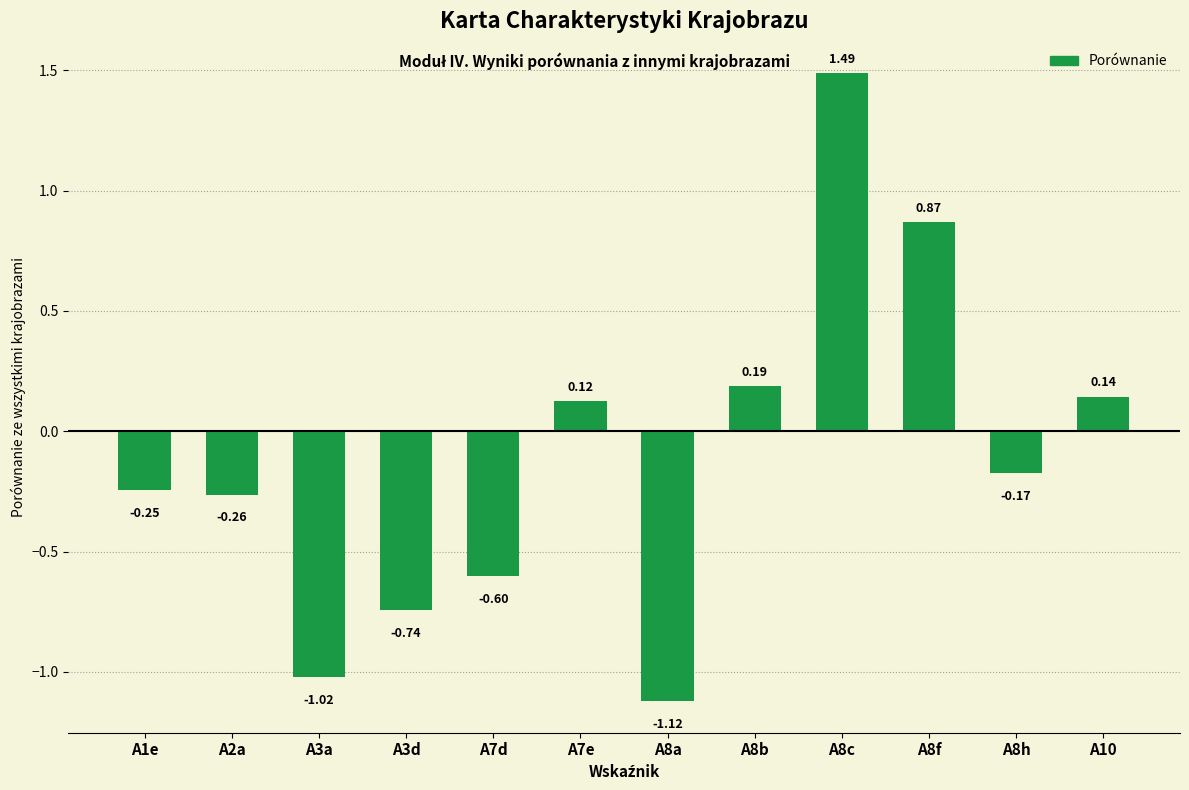

Which has a higher value, A8h or A8b?

A8b